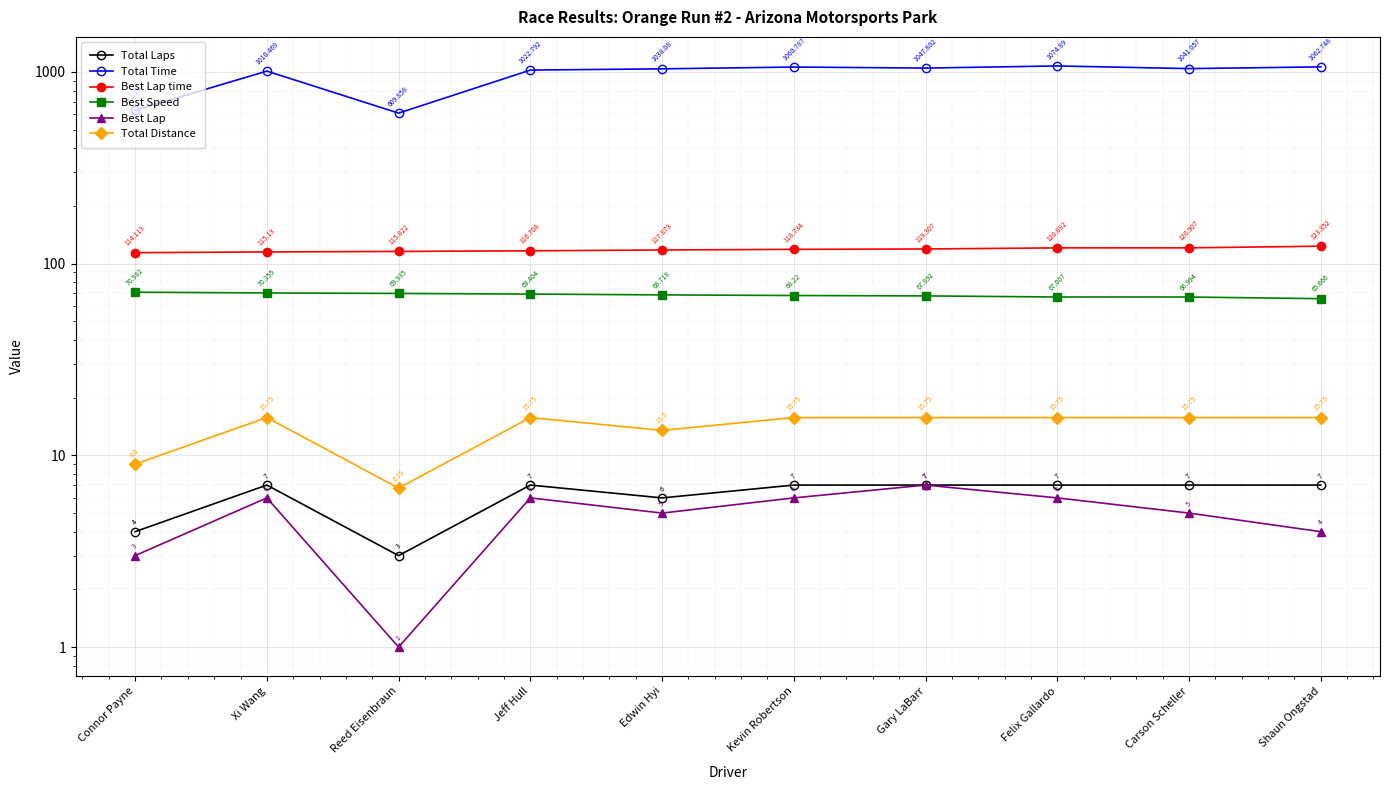

True or false: Total Time and Total Distance intersect in this chart.

False